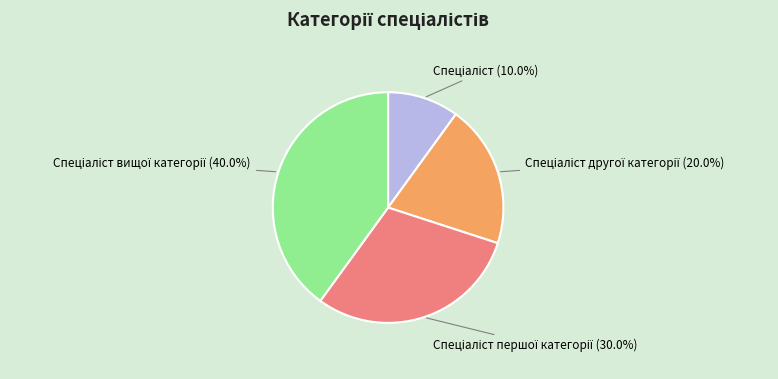

Is there a majority slice in this chart?

No